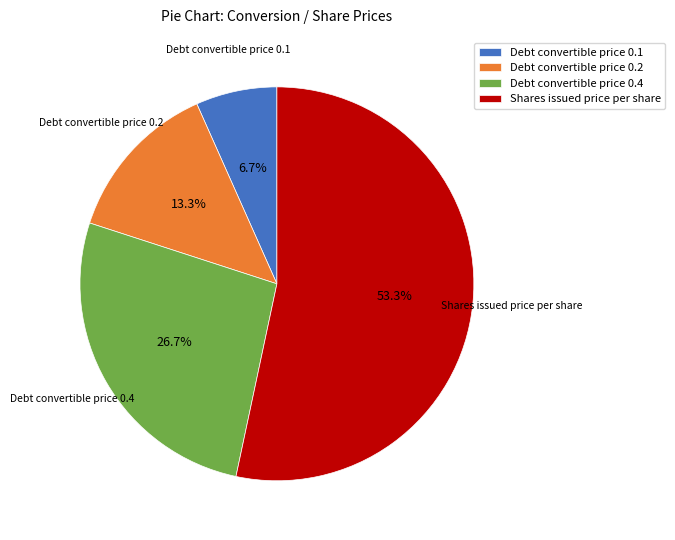

Does Shares issued price per share represent more than half of the total?

Yes